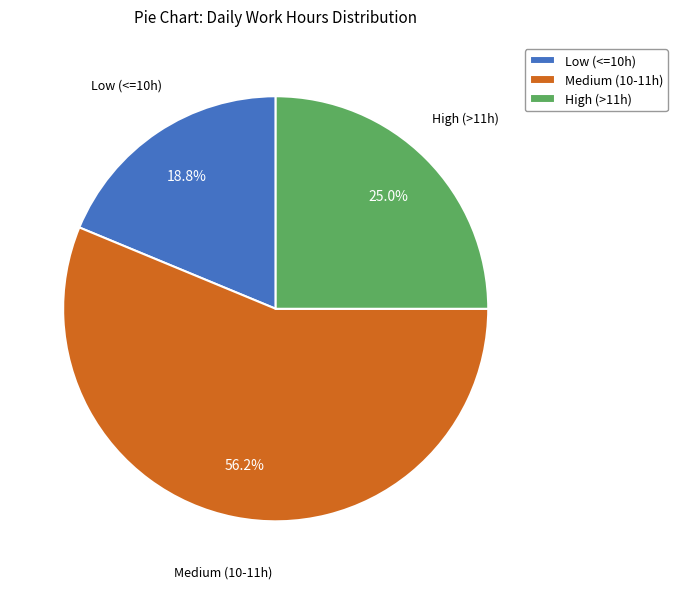

Which slice is the largest?

Medium (10-11h)